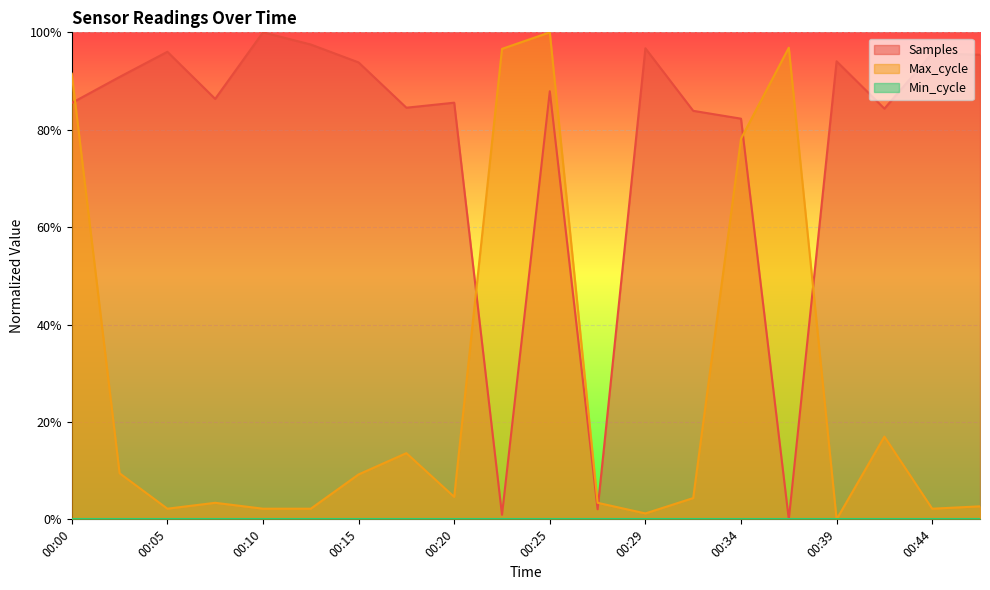

Count the number of categories in the chart.

20